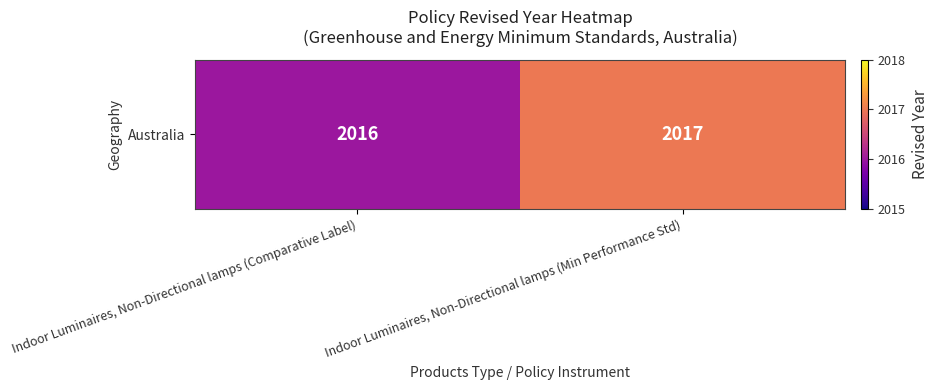

At which category does the chart reach its peak across all series?

Indoor Luminaires, Non-Directional lamps (Min Performance Std)